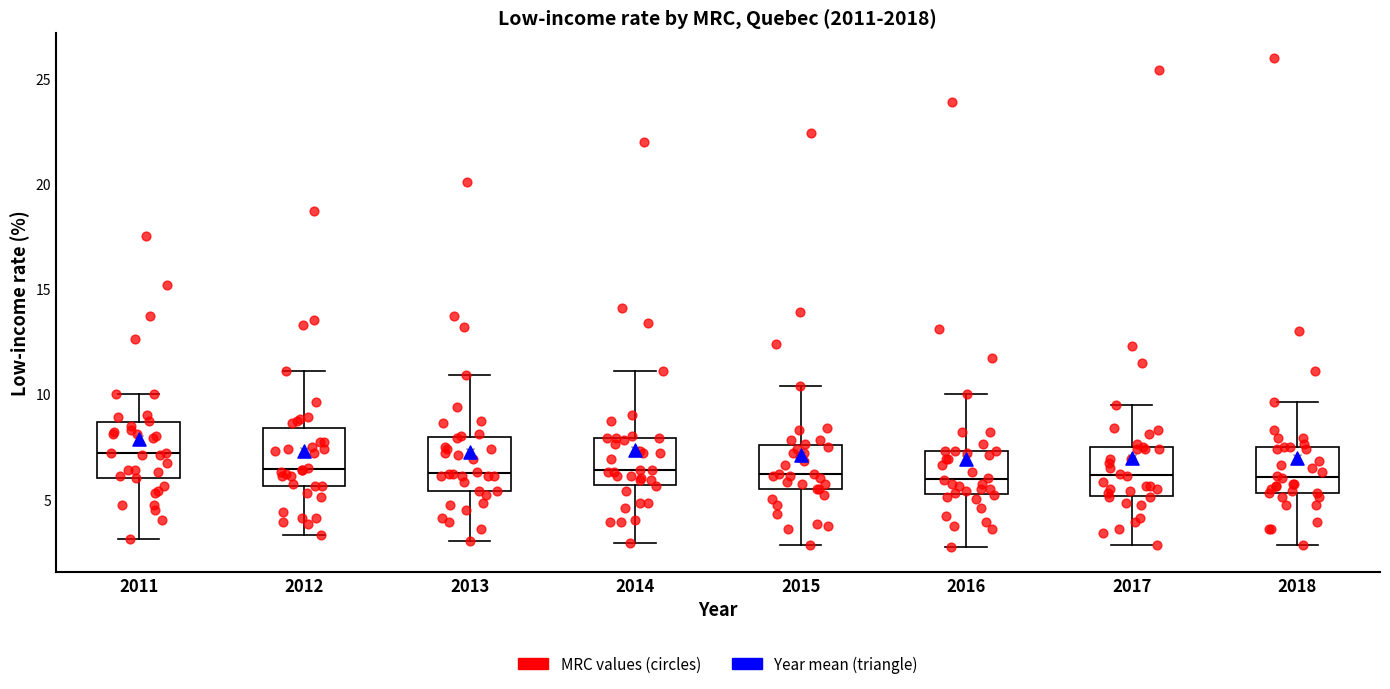

Reading left to right, transcribe this box plot: for each box, give where its median line is, the range the box spans, and where its two whiskers end, as read against the y-axis. The values are not printed on the chart, so give them approximately, as read against the axis.

2011: median 7.0, box 6.0 to 8.5, whiskers 3.0 to 10.0
2012: median 6.5, box 5.5 to 8.5, whiskers 3.5 to 11.0
2013: median 6.5, box 5.5 to 8.0, whiskers 3.0 to 11.0
2014: median 6.5, box 5.5 to 8.0, whiskers 3.0 to 11.0
2015: median 6.0, box 5.5 to 7.5, whiskers 3.0 to 10.5
2016: median 6.0, box 5.0 to 7.5, whiskers 2.5 to 10.0
2017: median 6.0, box 5.0 to 7.5, whiskers 3.0 to 9.5
2018: median 6.0, box 5.5 to 7.5, whiskers 3.0 to 9.5